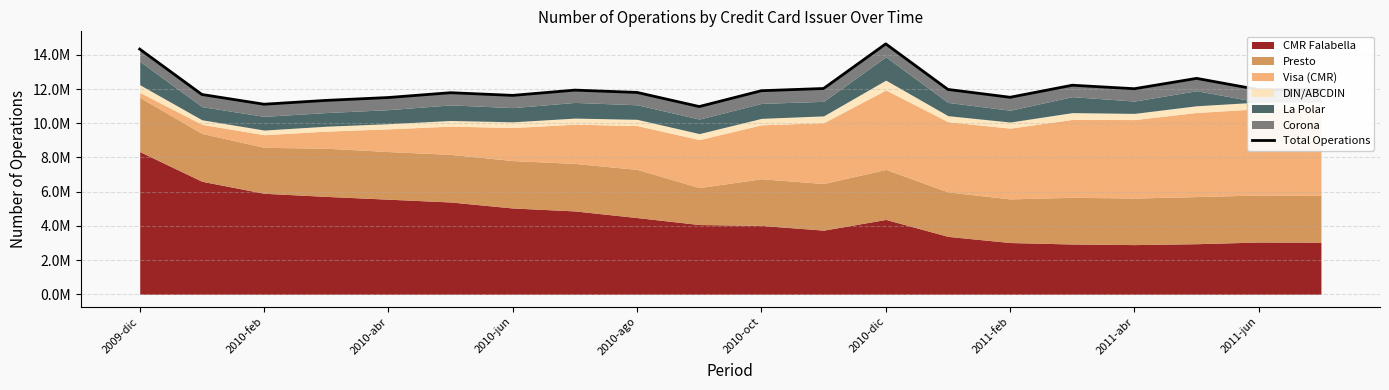

What is the sum of all values?

241033256